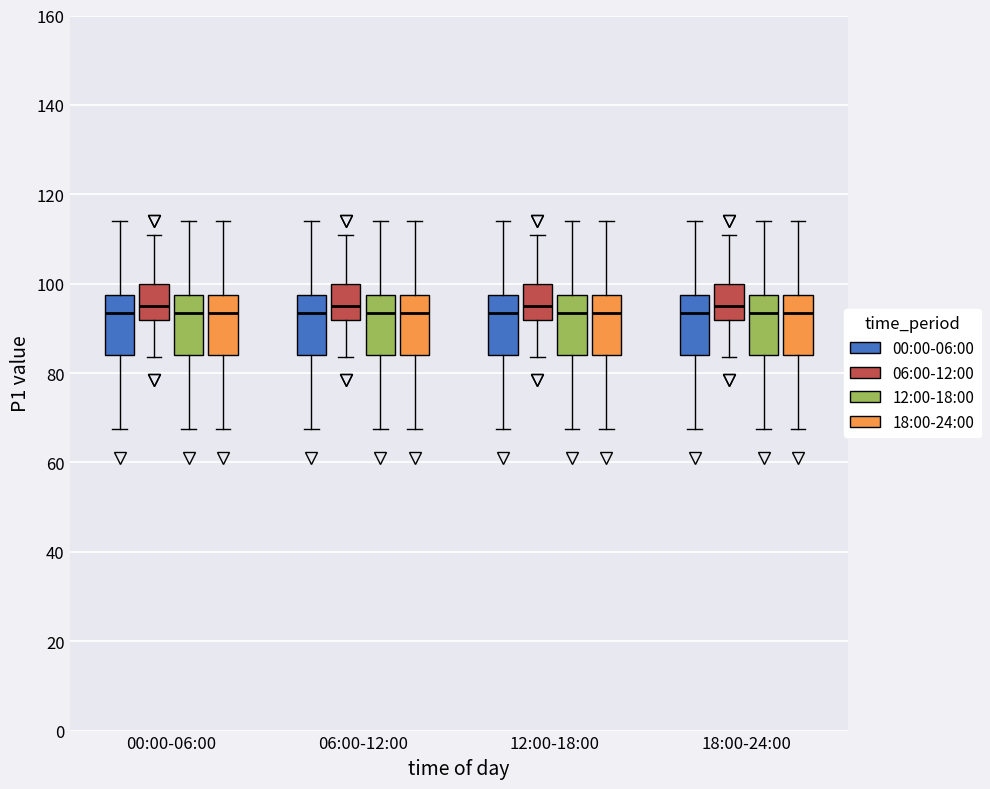

Reading left to right, transcribe this box plot: for each box, give where its median line is, the range the box spans, and where its two whiskers end, as read against the y-axis. The values are not printed on the chart, so give them approximately, as read against the axis.

00:00-06:00 (00:00-06:00): median 94, box 84 to 98, whiskers 68 to 114
00:00-06:00 (06:00-12:00): median 94, box 92 to 100, whiskers 84 to 110
00:00-06:00 (12:00-18:00): median 94, box 84 to 98, whiskers 68 to 114
00:00-06:00 (18:00-24:00): median 94, box 84 to 98, whiskers 68 to 114
06:00-12:00 (00:00-06:00): median 94, box 84 to 98, whiskers 68 to 114
06:00-12:00 (06:00-12:00): median 94, box 92 to 100, whiskers 84 to 110
06:00-12:00 (12:00-18:00): median 94, box 84 to 98, whiskers 68 to 114
06:00-12:00 (18:00-24:00): median 94, box 84 to 98, whiskers 68 to 114
12:00-18:00 (00:00-06:00): median 94, box 84 to 98, whiskers 68 to 114
12:00-18:00 (06:00-12:00): median 94, box 92 to 100, whiskers 84 to 110
12:00-18:00 (12:00-18:00): median 94, box 84 to 98, whiskers 68 to 114
12:00-18:00 (18:00-24:00): median 94, box 84 to 98, whiskers 68 to 114
18:00-24:00 (00:00-06:00): median 94, box 84 to 98, whiskers 68 to 114
18:00-24:00 (06:00-12:00): median 94, box 92 to 100, whiskers 84 to 110
18:00-24:00 (12:00-18:00): median 94, box 84 to 98, whiskers 68 to 114
18:00-24:00 (18:00-24:00): median 94, box 84 to 98, whiskers 68 to 114